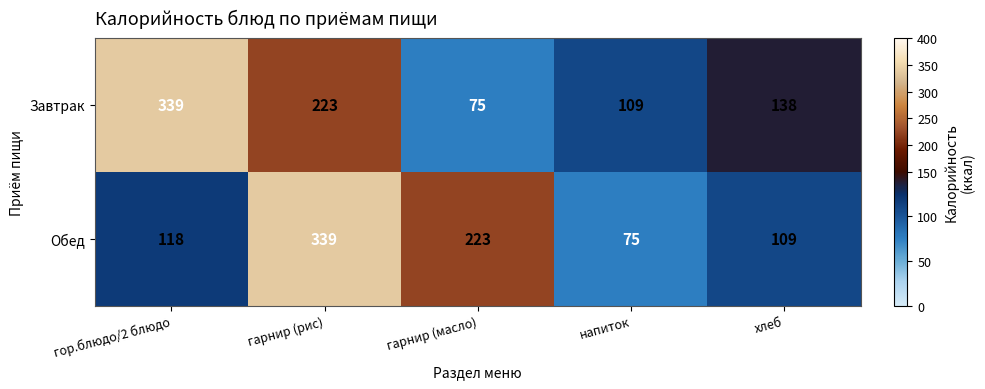

True or false: Завтрак has a value of 109 at напиток.

True